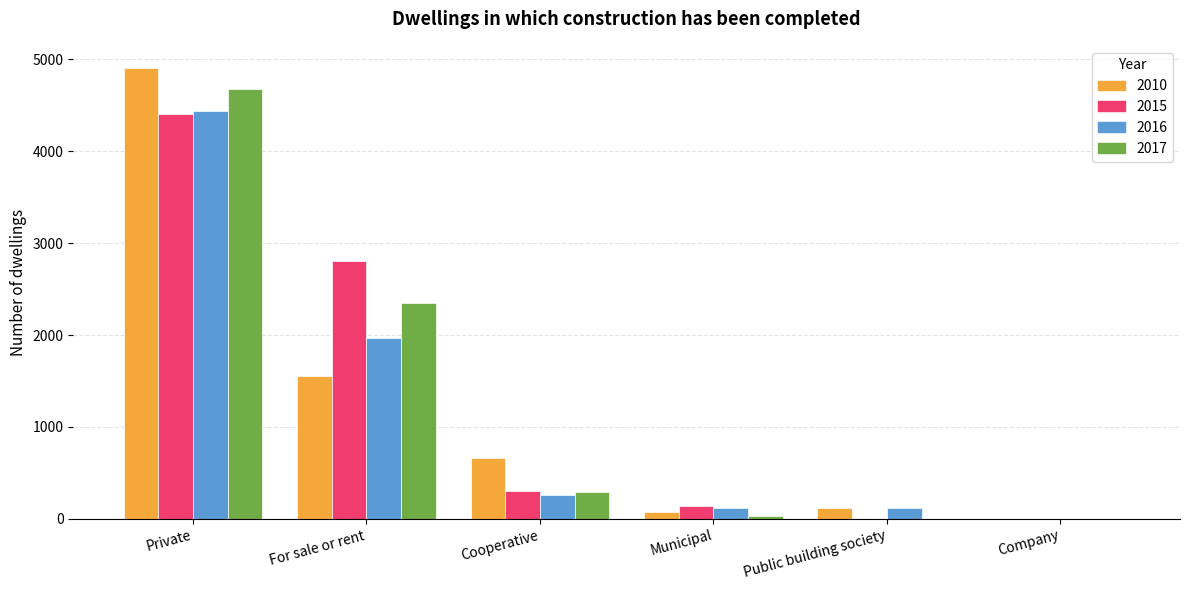

Are the bars grouped side by side (vs. stacked)?

Yes